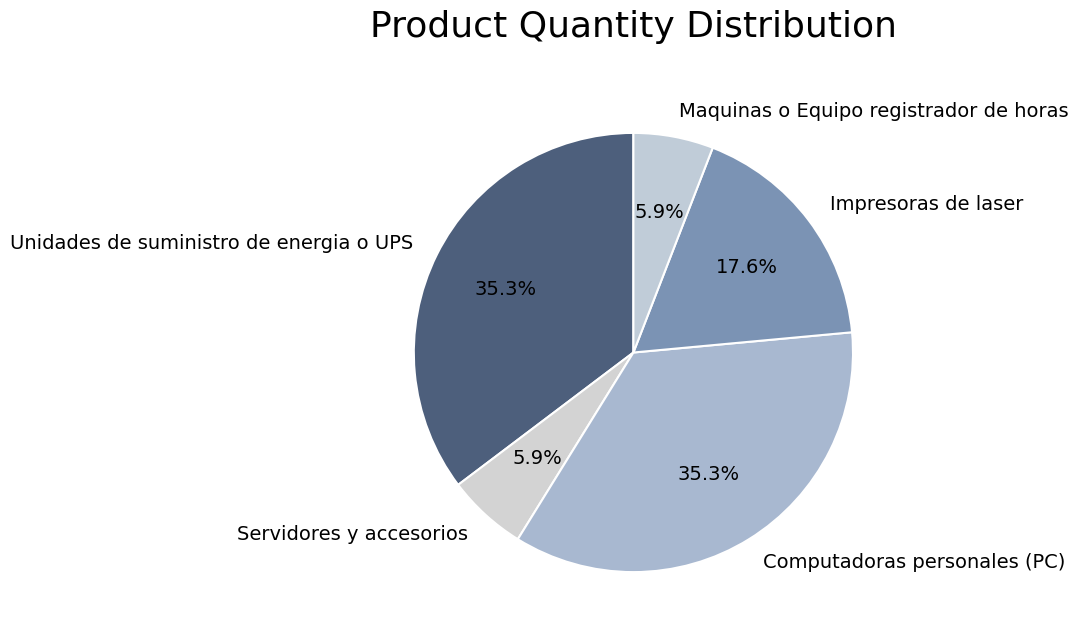

To the nearest percent, what is the average slice percentage?

20%